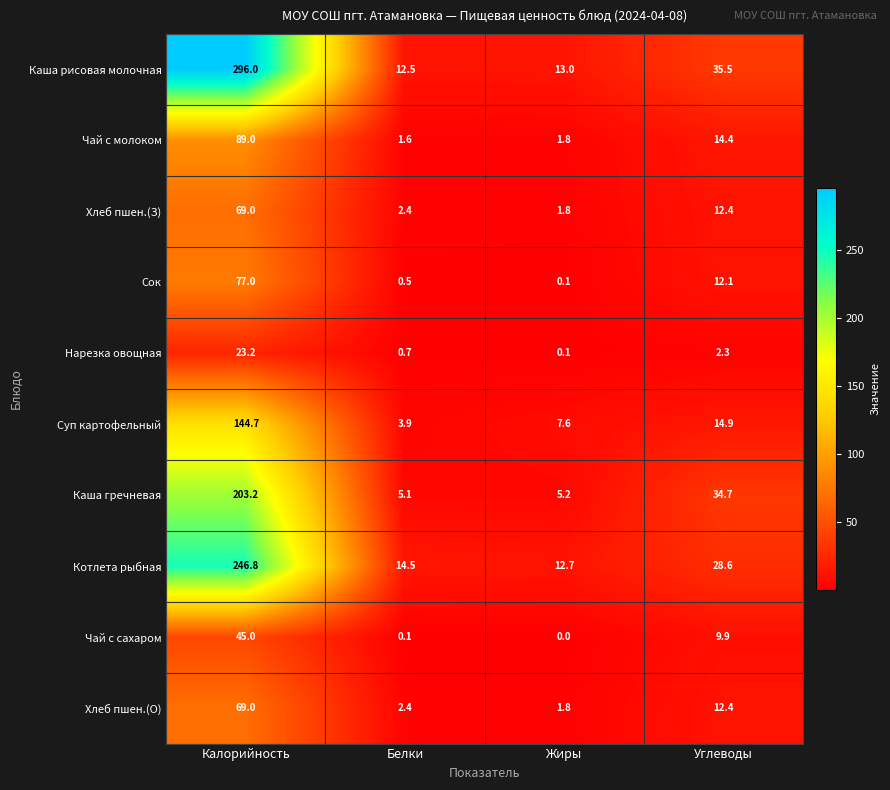

Is it true that Чай с сахаром equals 28.0 at Калорийность?

False